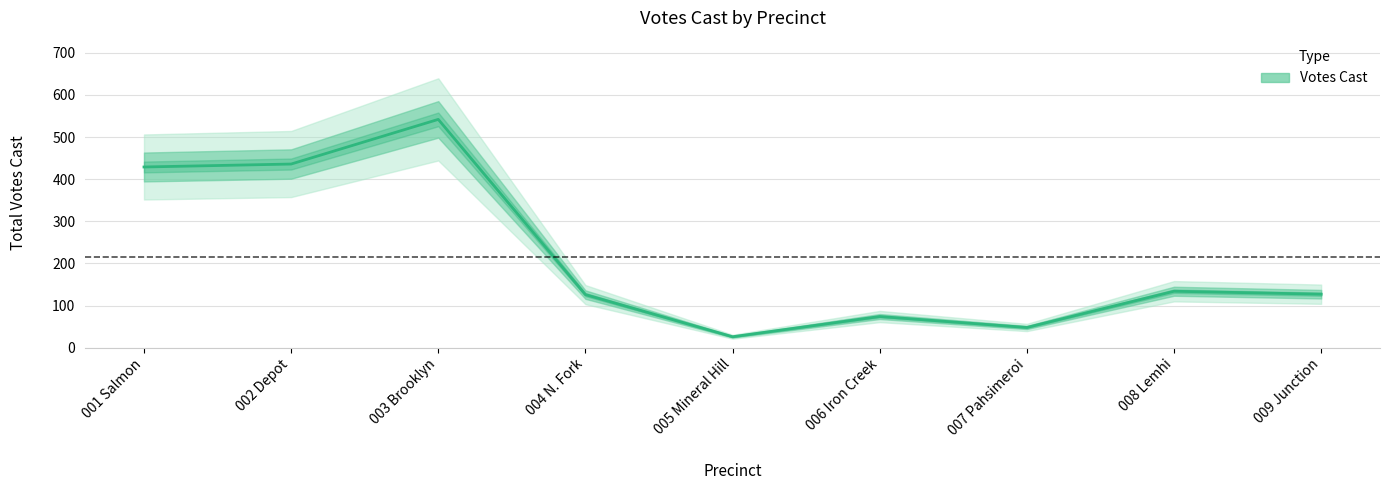

At which category does the data reach its first local peak?

003 Brooklyn